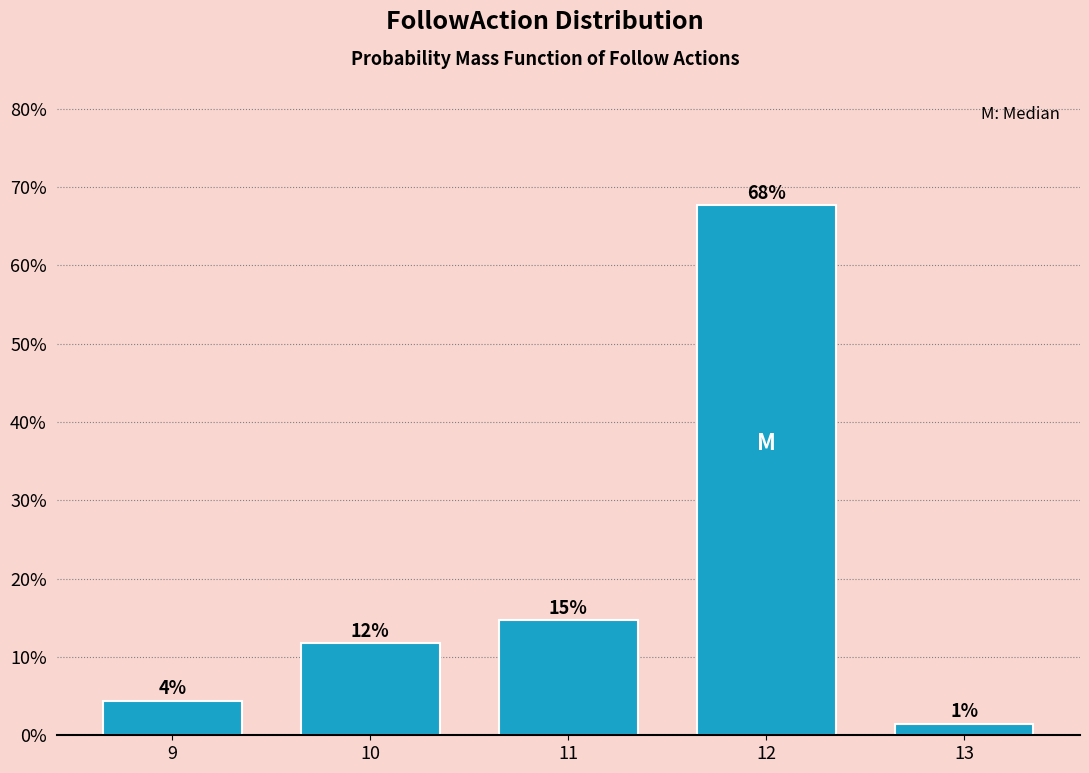

Are the bars horizontal?

No